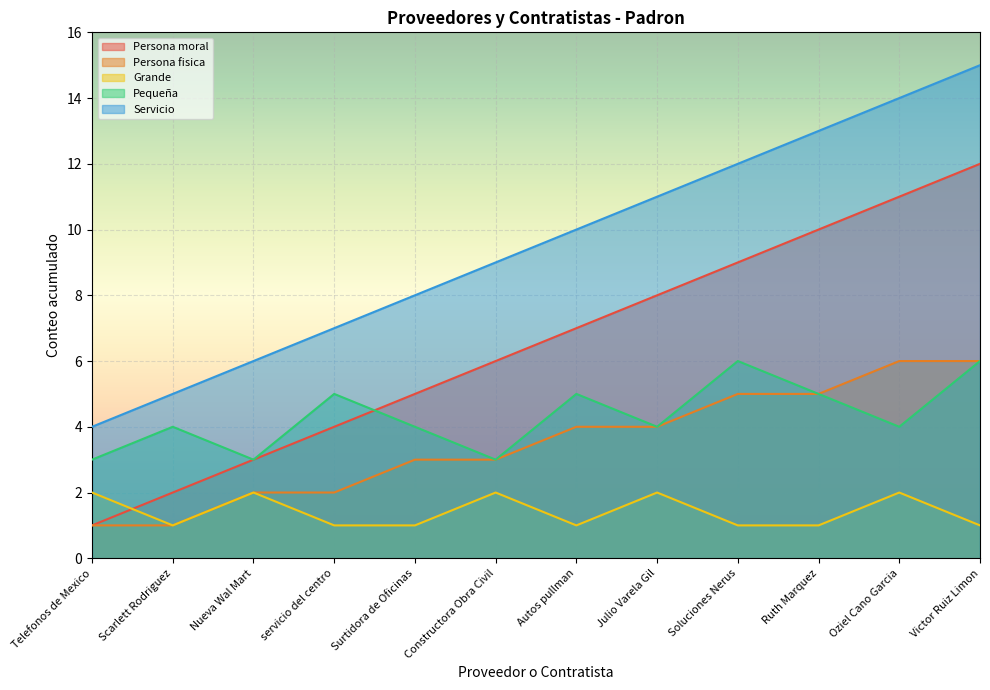

What is the sum of the Servicio values at Nueva Wal Mart and servicio del centro?

13